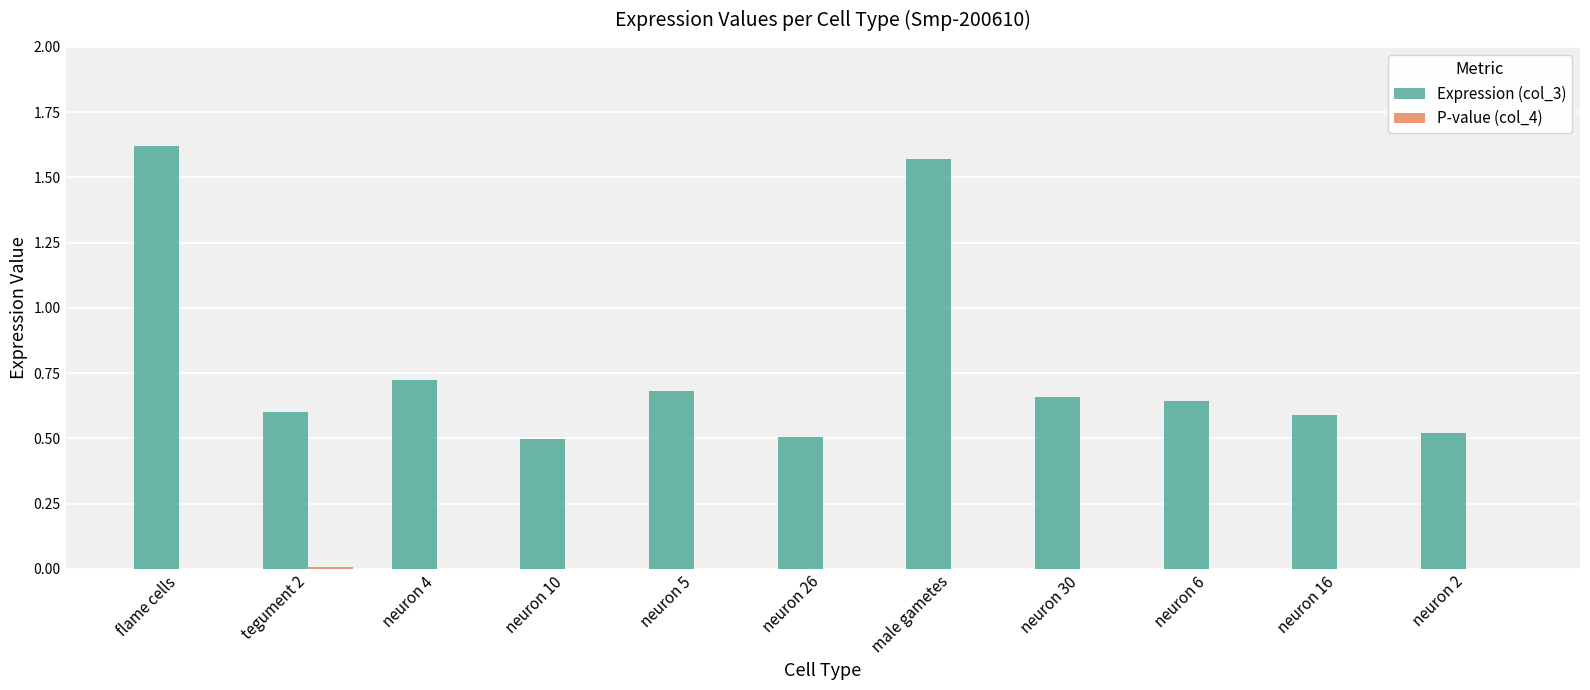

At which label is Expression (col_3) closest to 1?

neuron 4